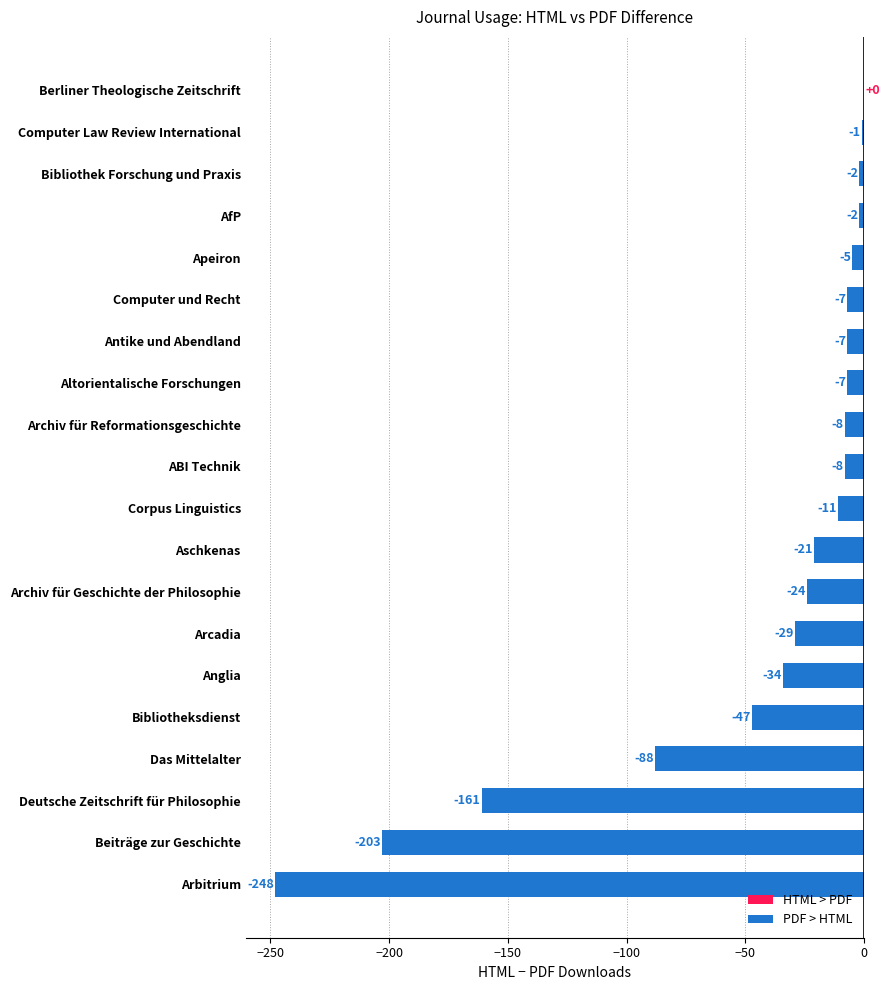

At which label is the value closest to -124?

Das Mittelalter